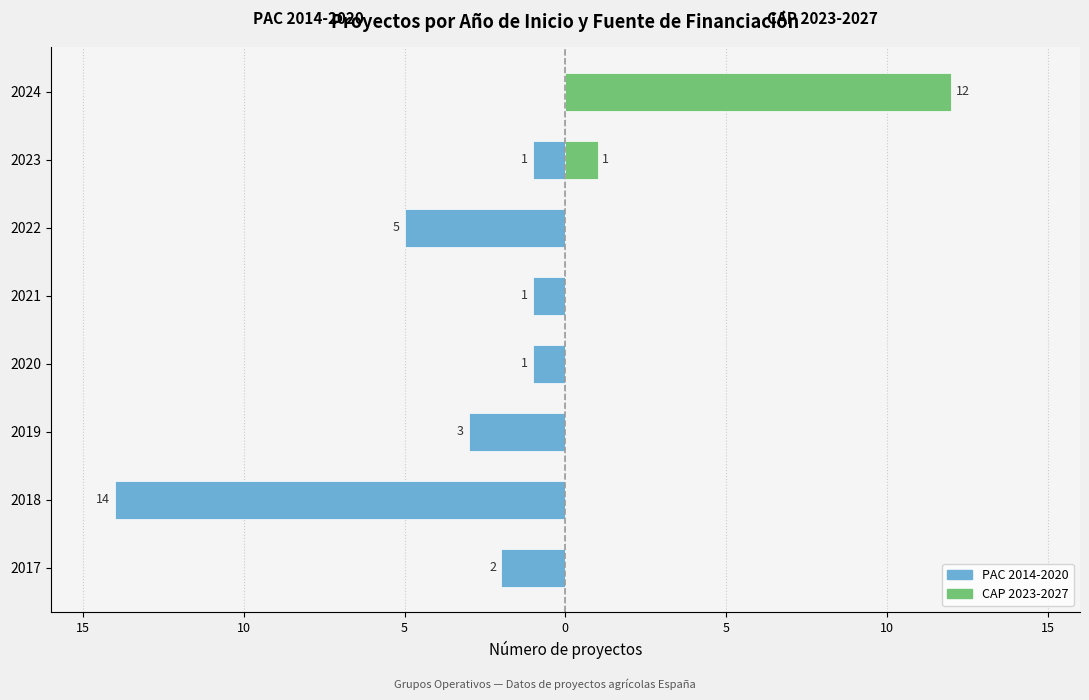

The CAP 2023-2027 series shows 0 at 2021. True or false?

True